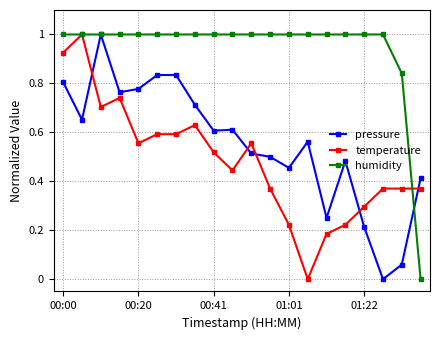

True or false: pressure has more than 2 interior local peaks.

True